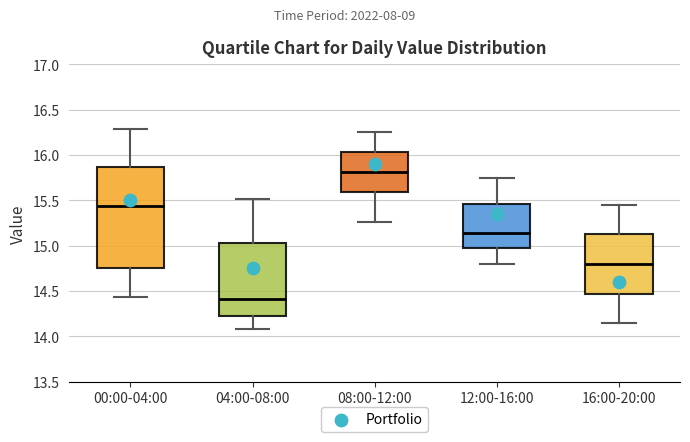

Where does the lower whisker of the box for 04:00-08:00 end on the y-axis? The values are not printed on the chart, so give them approximately, as read against the axis.

14.10